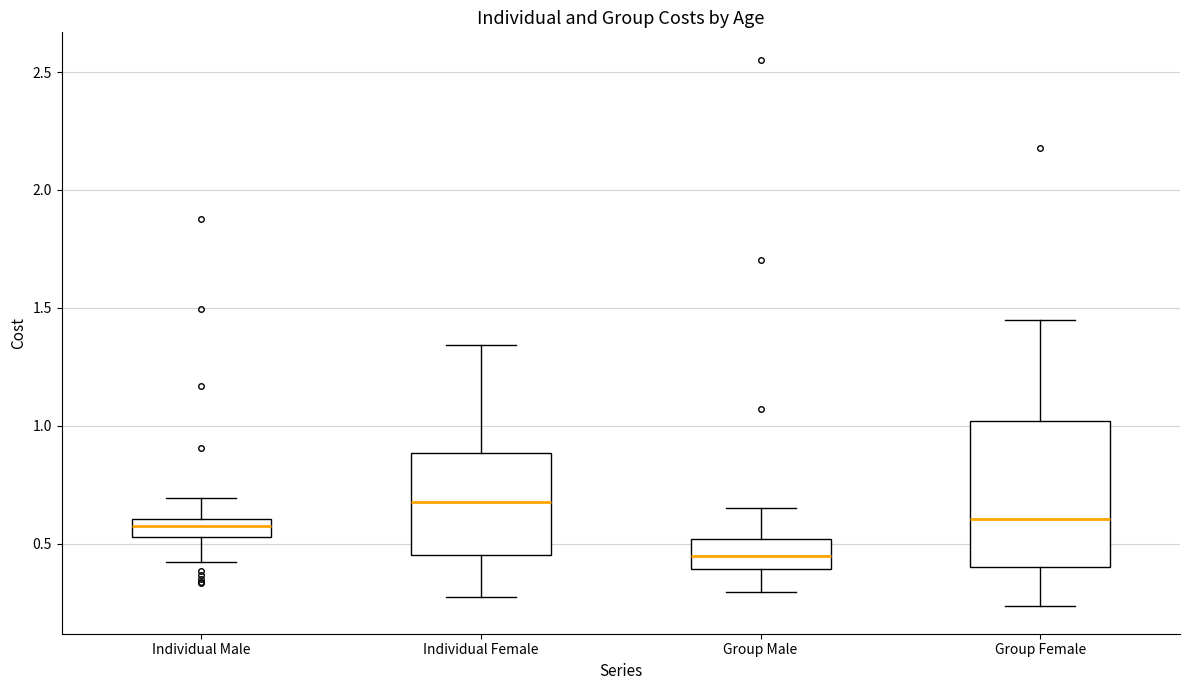

Reading left to right, read every box against the y-axis: the position of its median line, the range the box covers, and the ends of its whiskers. The values are not printed on the chart, so give them approximately, as read against the axis.

Individual Male: median 0.55 (inside the box), box 0.55 to 0.60, whiskers 0.40 to 0.70
Individual Female: median 0.70, box 0.45 to 0.90, whiskers 0.25 to 1.35
Group Male: median 0.45, box 0.40 to 0.50, whiskers 0.30 to 0.65
Group Female: median 0.60, box 0.40 to 1.00, whiskers 0.25 to 1.45